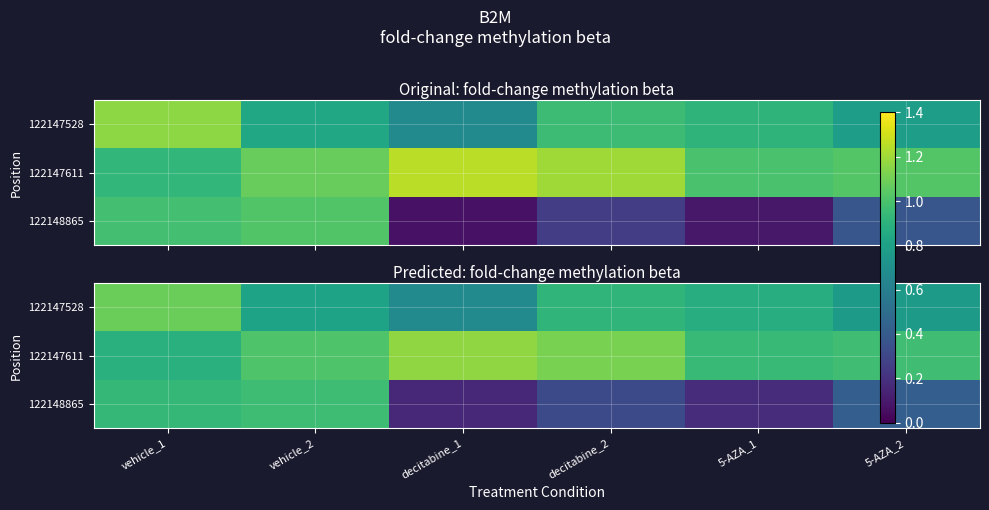

How many series are shown in this chart?

3